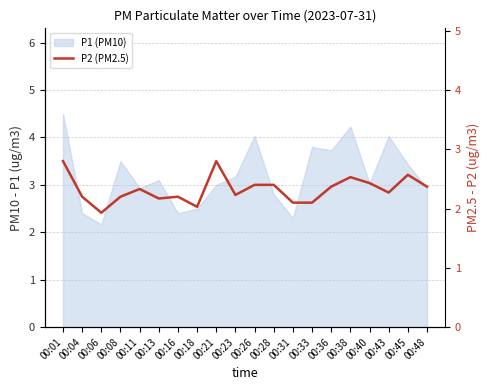

What is the smallest value displayed?

1.9